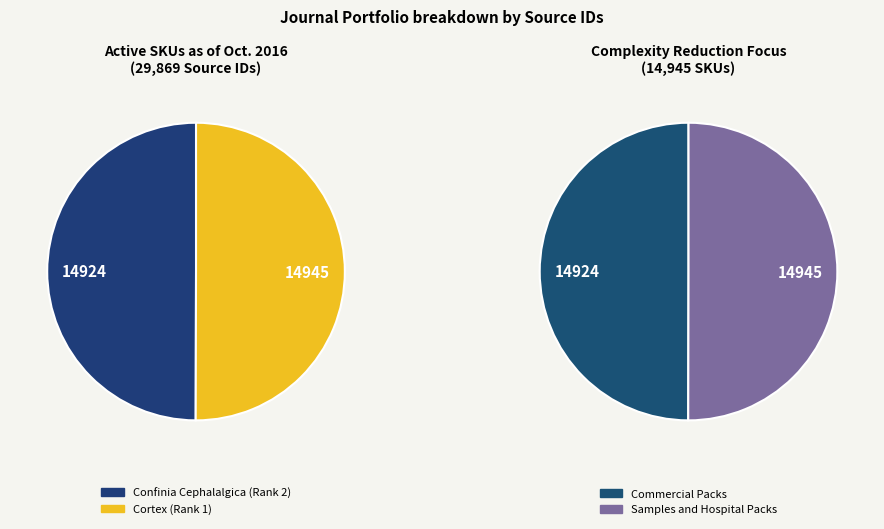

Which category has the smallest portion of the pie?

Confinia Cephalalgica (Rank 2)